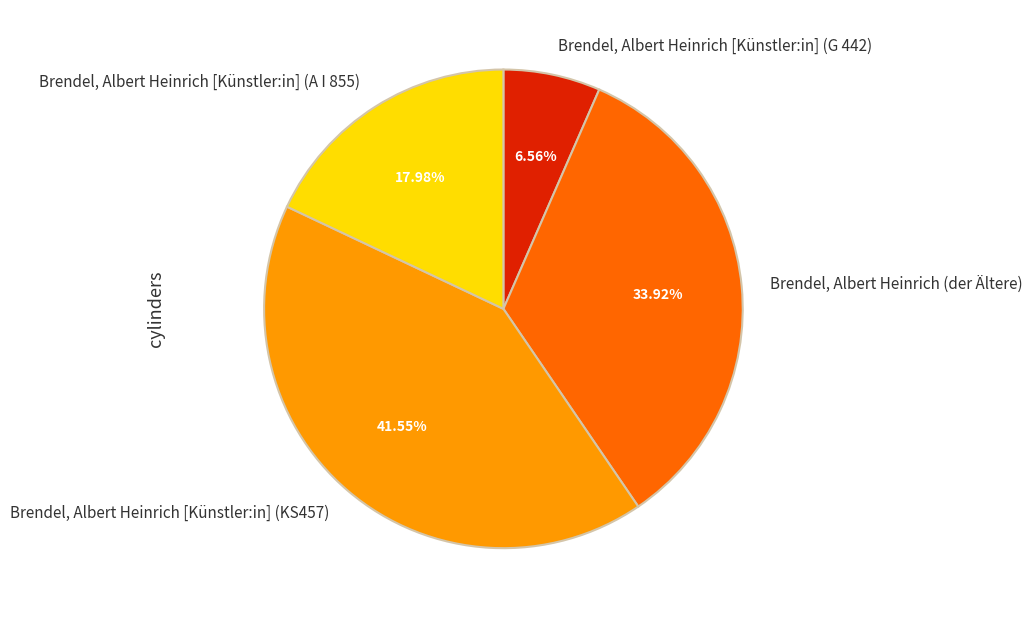

What percentage is the Brendel, Albert Heinrich (der Ältere) slice, to the nearest percent?

34%